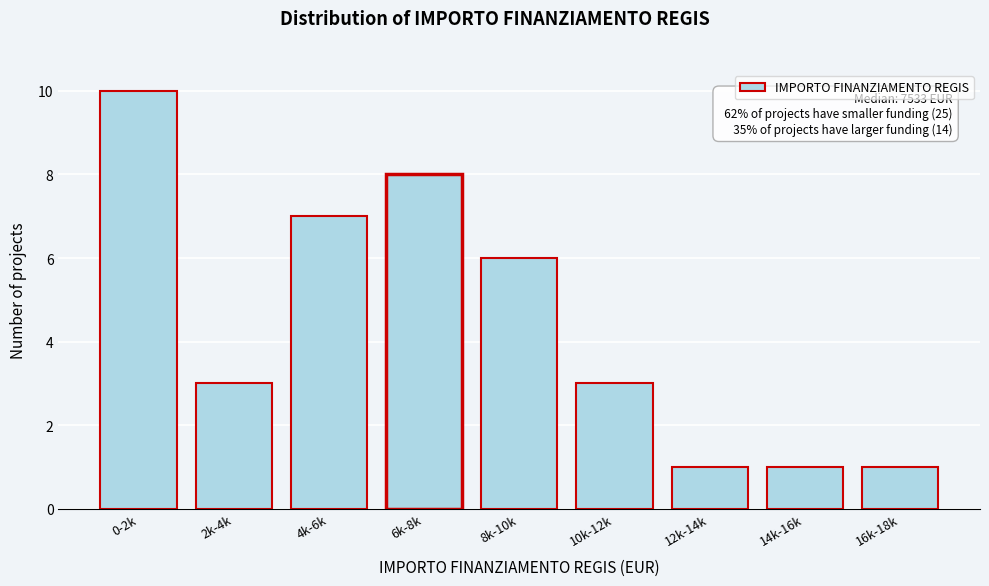

Reading right to left, transcribe all the data shown in this chart.

16k-18k=1	14k-16k=1	12k-14k=1	10k-12k=3	8k-10k=6	6k-8k=8	4k-6k=7	2k-4k=3	0-2k=10